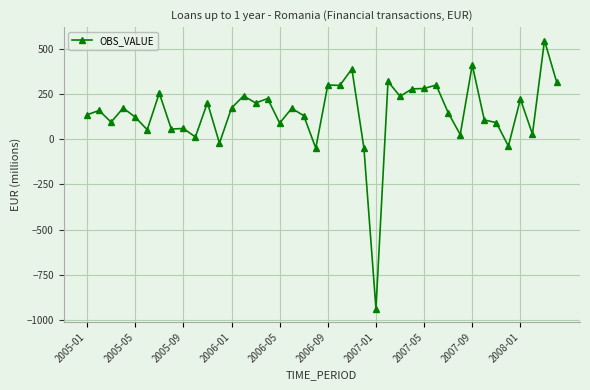

What is the value of the 37th point from the left?

221.1